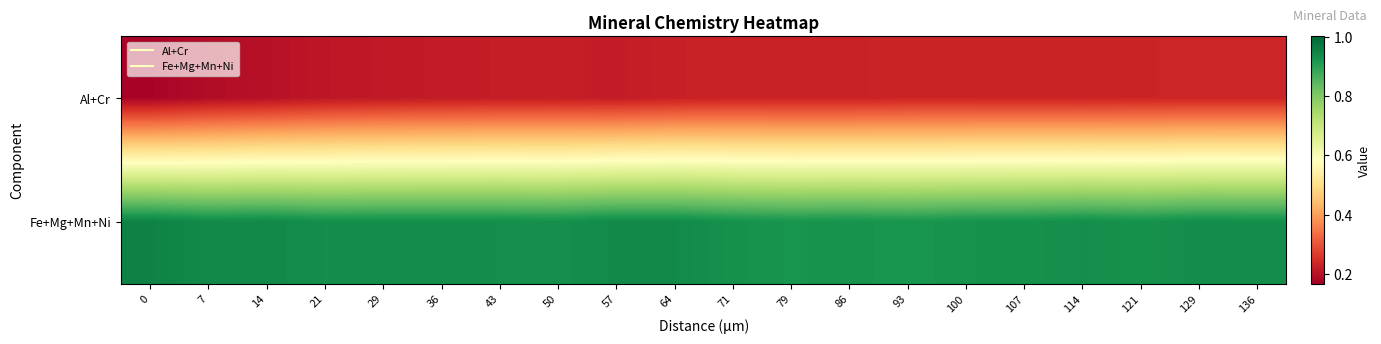

What is the total value across all series at 21?

1.1